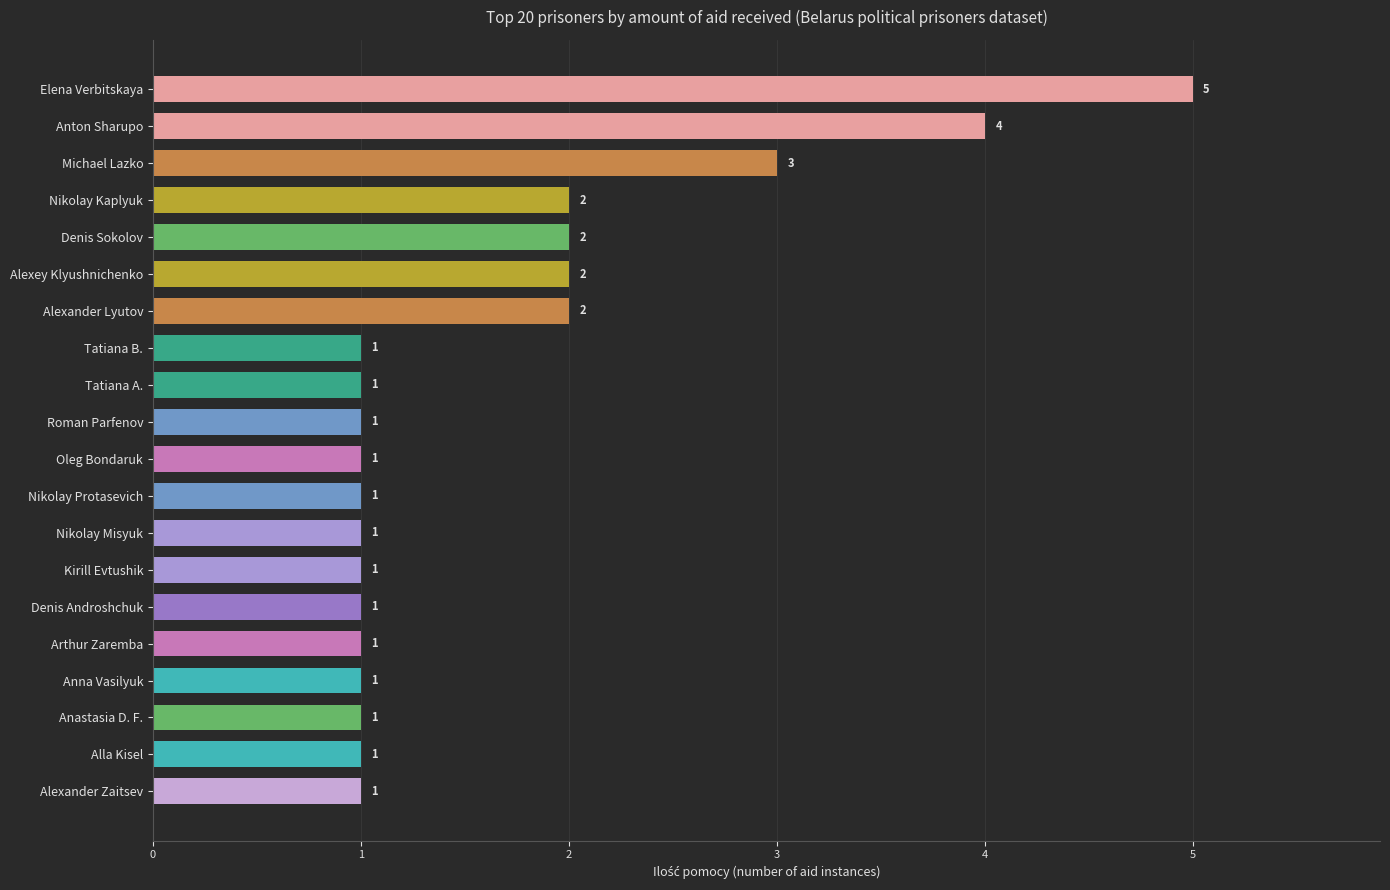

Are the bars grouped side by side (vs. stacked)?

No